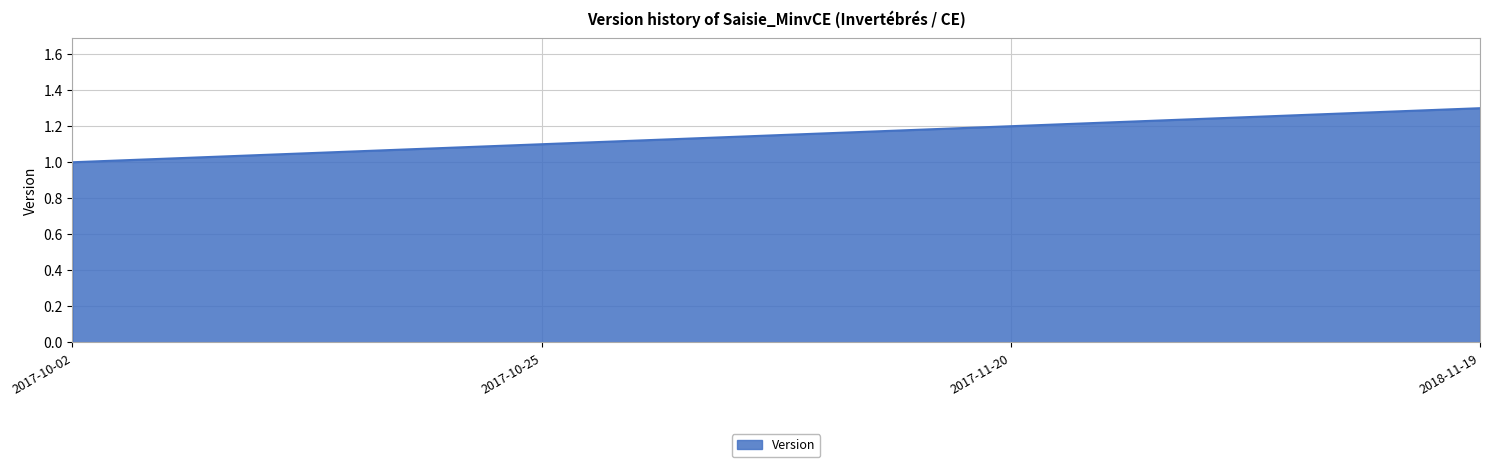

What position from the right is 2017-10-25?

3